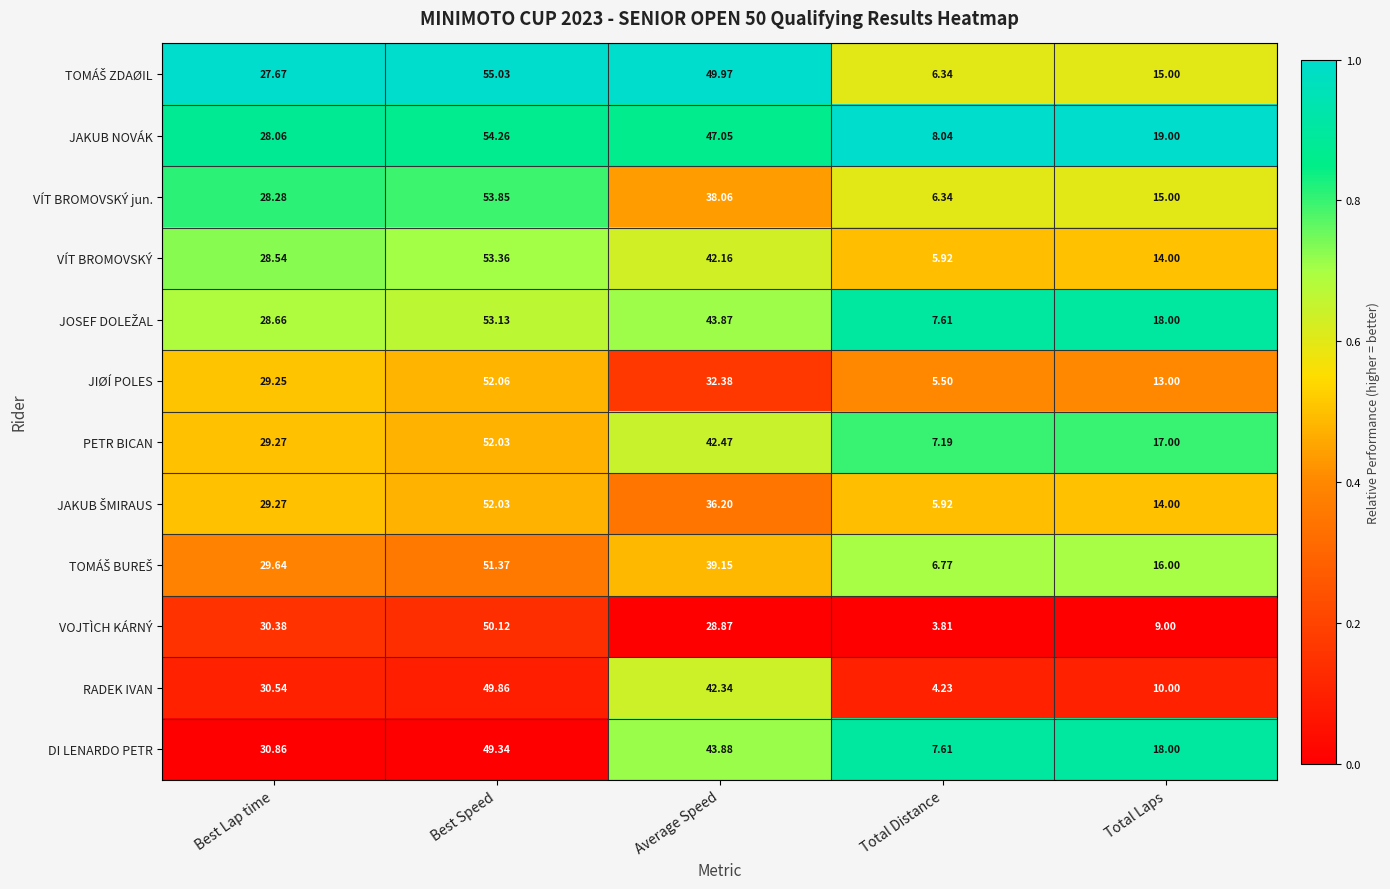

Which series changed the most between Best Speed and Total Laps?

VOJTÌCH KÁRNÝ